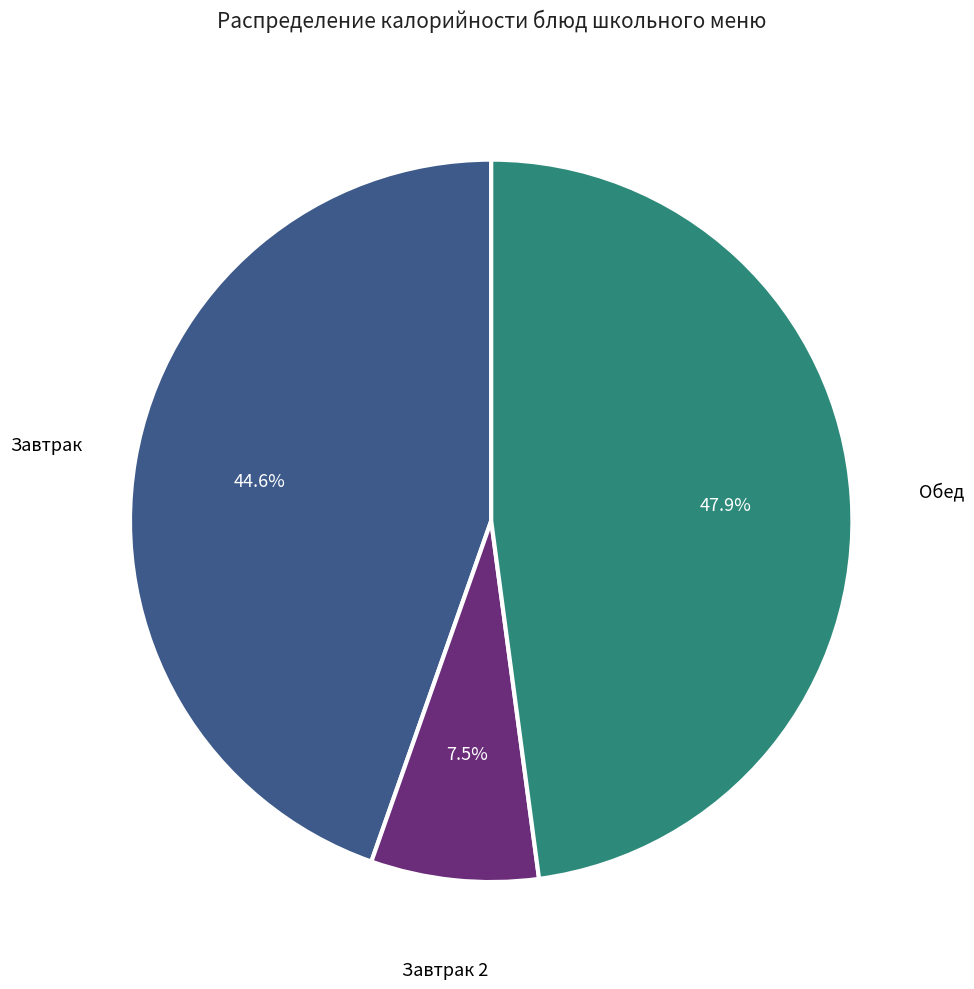

How many segments does this pie chart have?

3